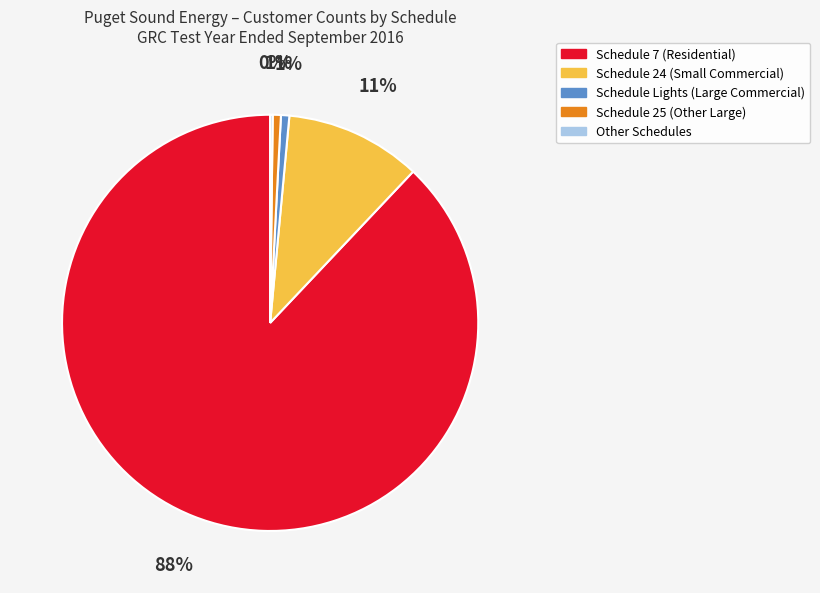

Is it true that Schedule 7 (Residential) is 80% of the pie?

False